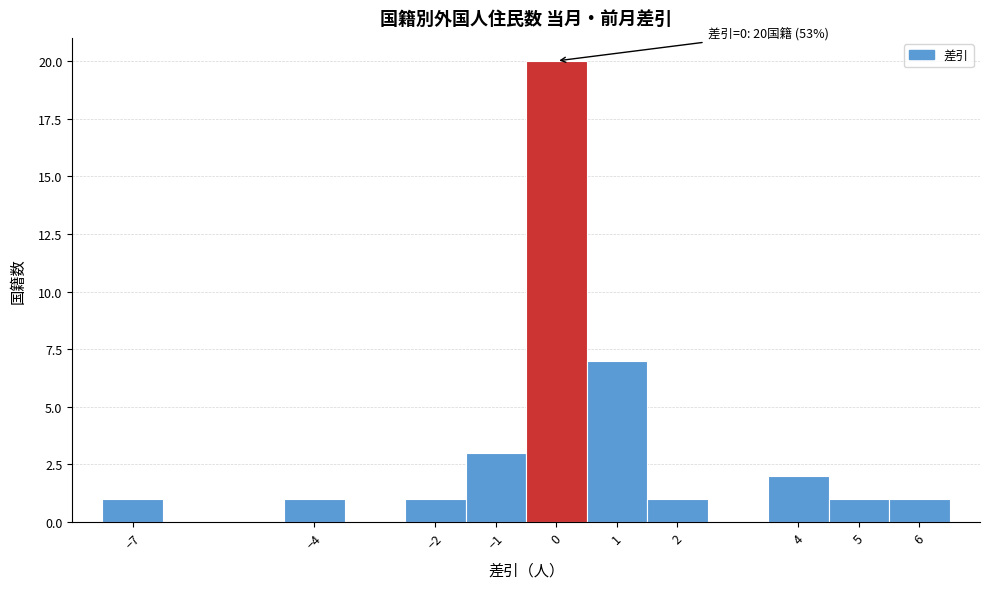

Over which range of the x-axis is the bar tallest?

-0.5 to 0.5